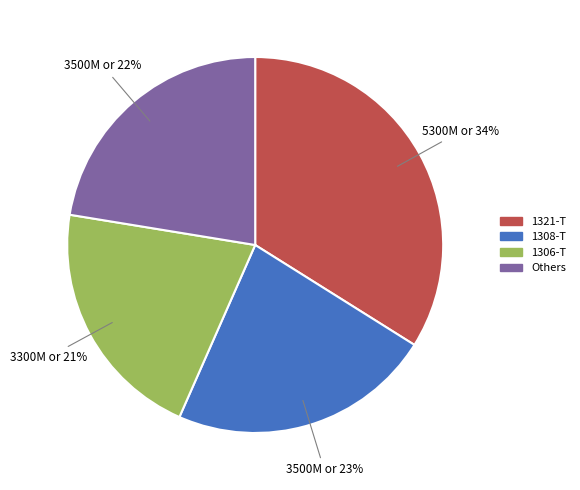

Does any single category account for the majority?

No